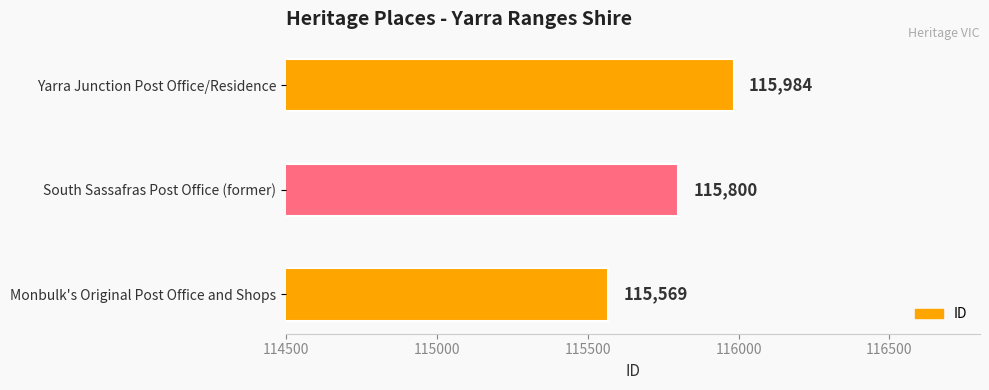

What is the sum of all values?

347353